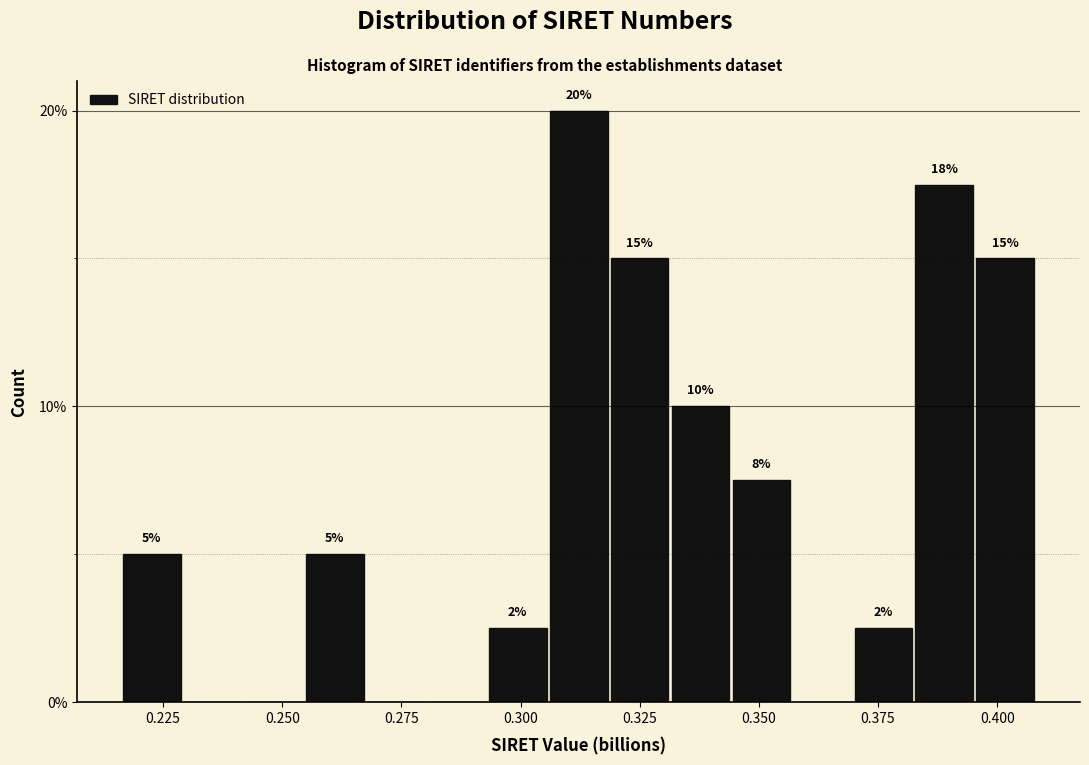

Read against the x-axis, roughly where is the centre of the tallest bar?

0.310